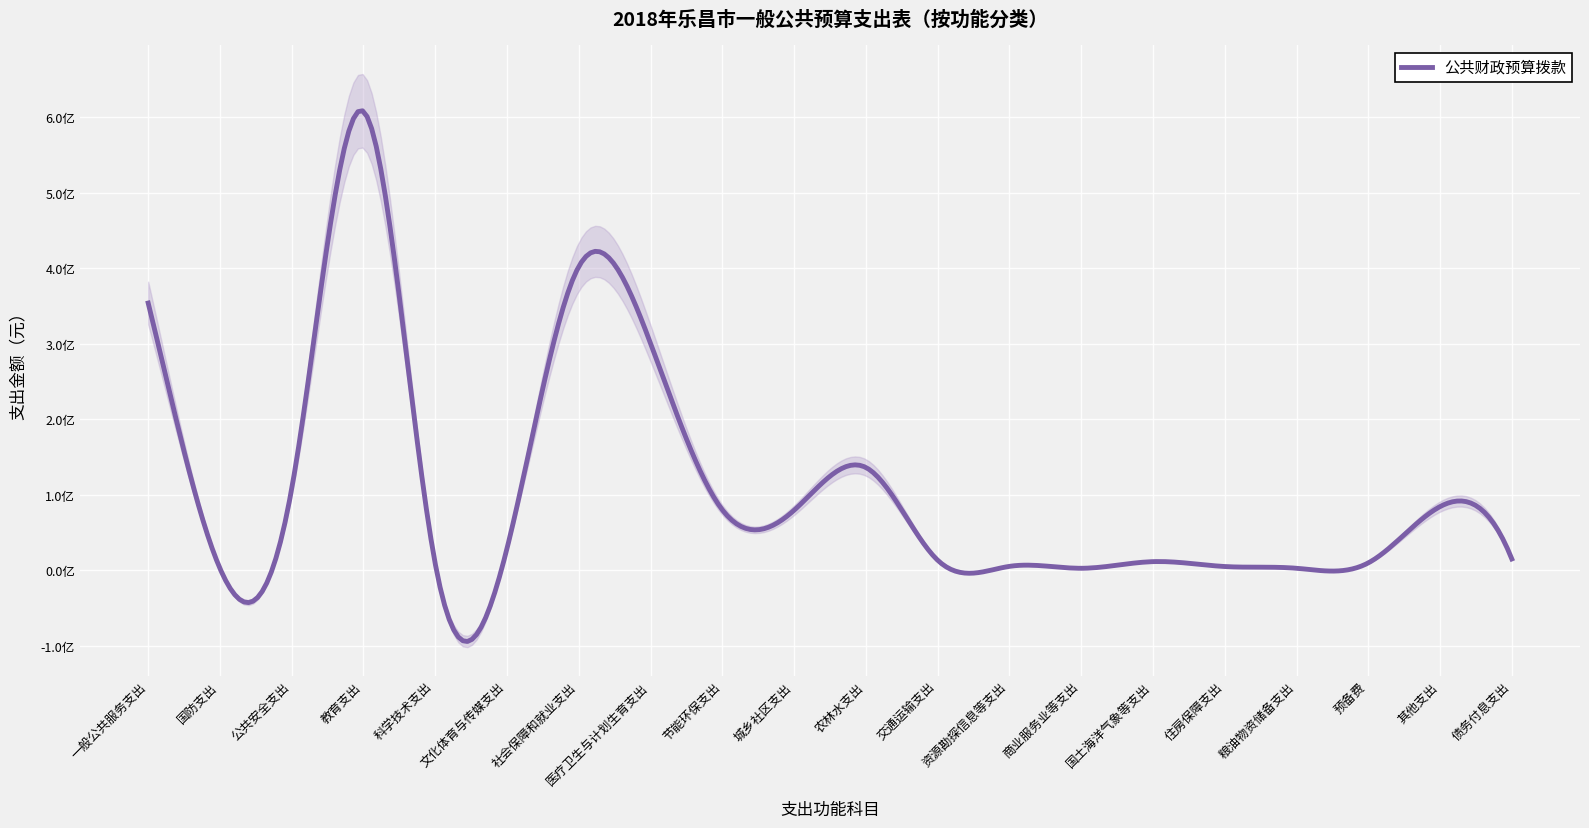

How many distinct data groups are displayed?

1